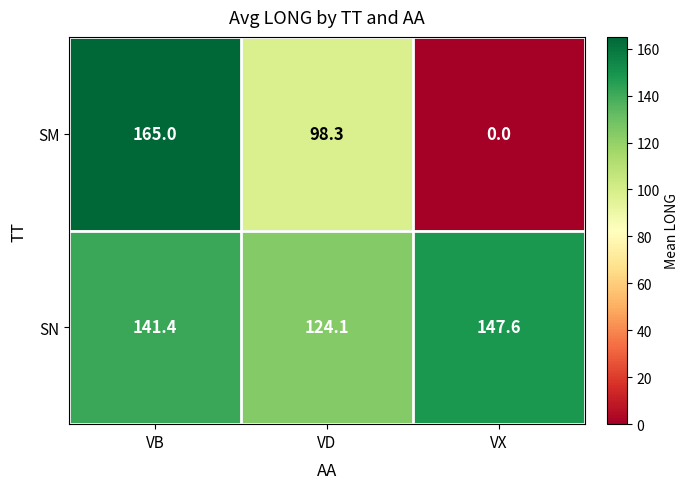

Count the SM values in the range 0 to 165.

3